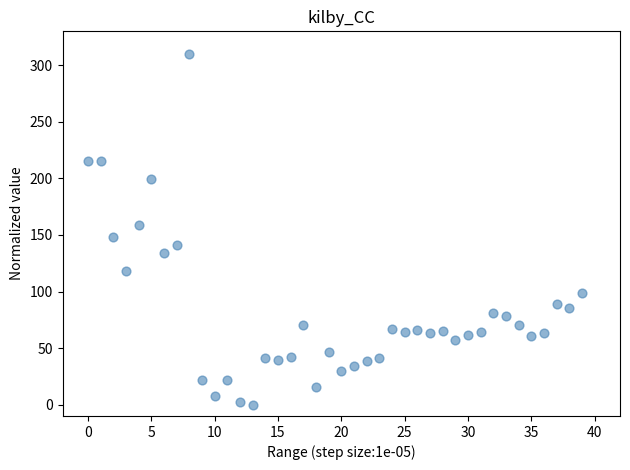

What is the range of Y values (max minus min)?

310.0